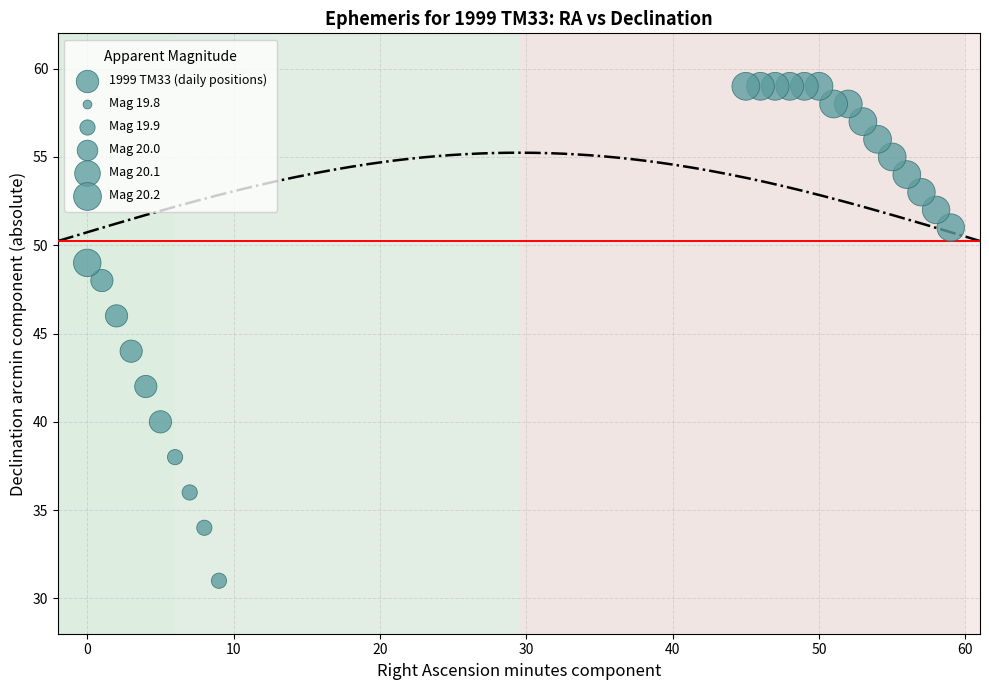

What is the range of Y values (max minus min)?

28